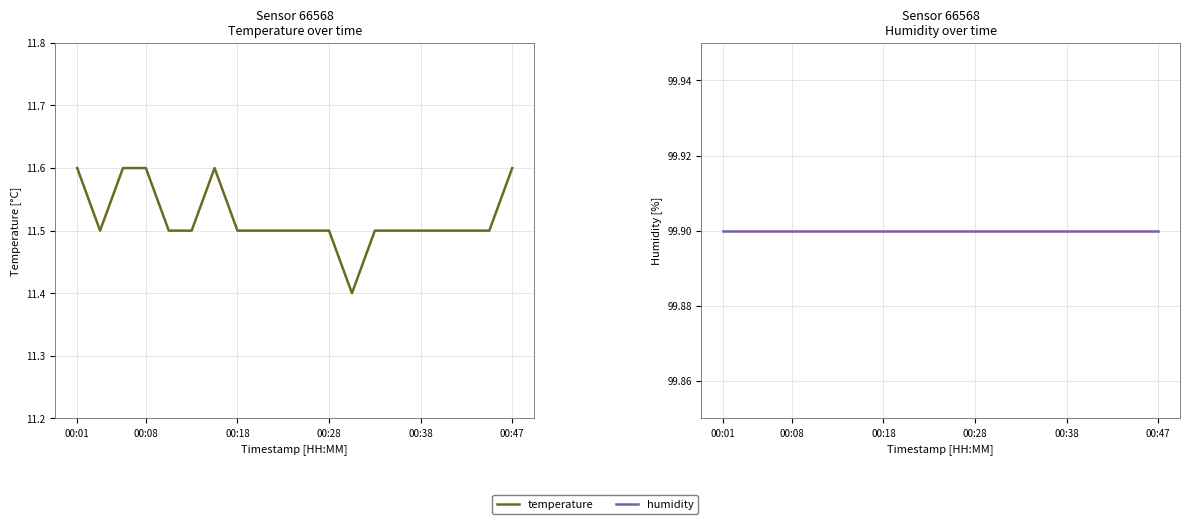

Rank the series by their average value, from lowest to highest.

temperature, humidity